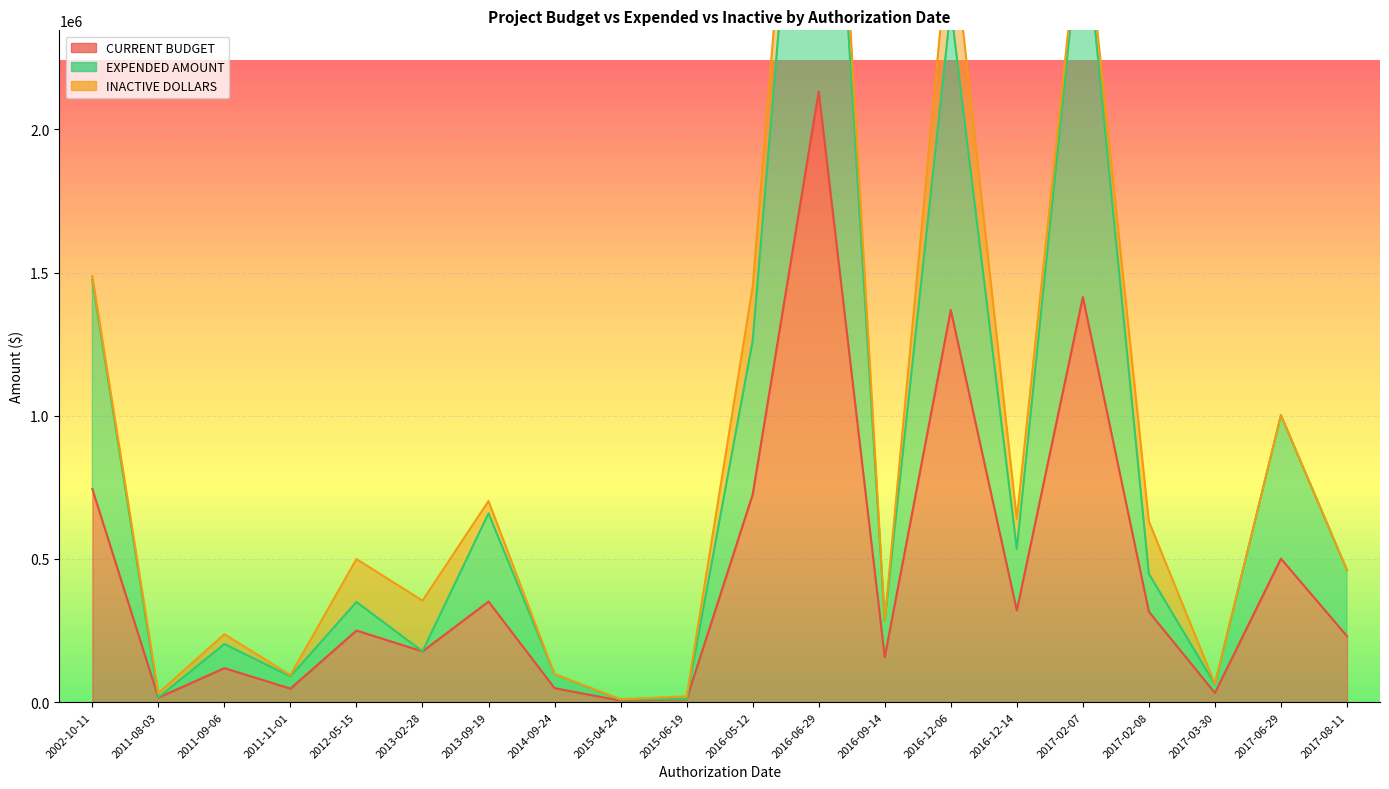

Does the chart display data point markers on the line(s)?

No